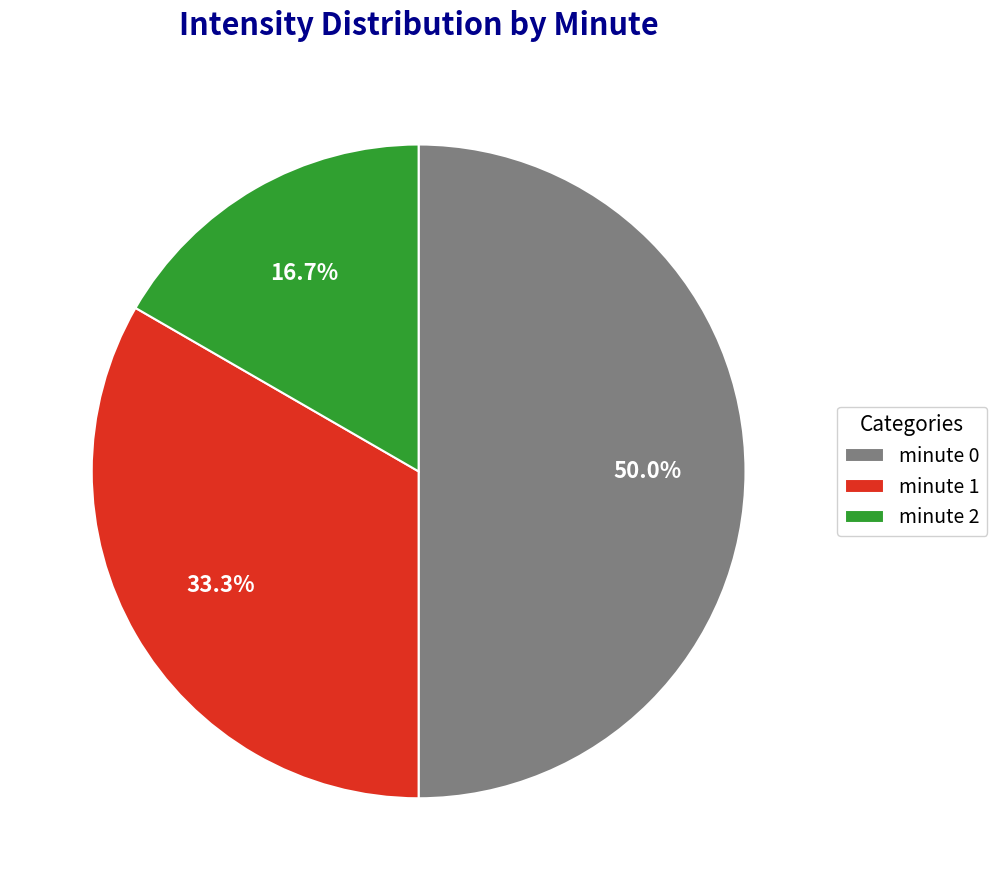

What is the smallest slice in the pie chart?

minute 2